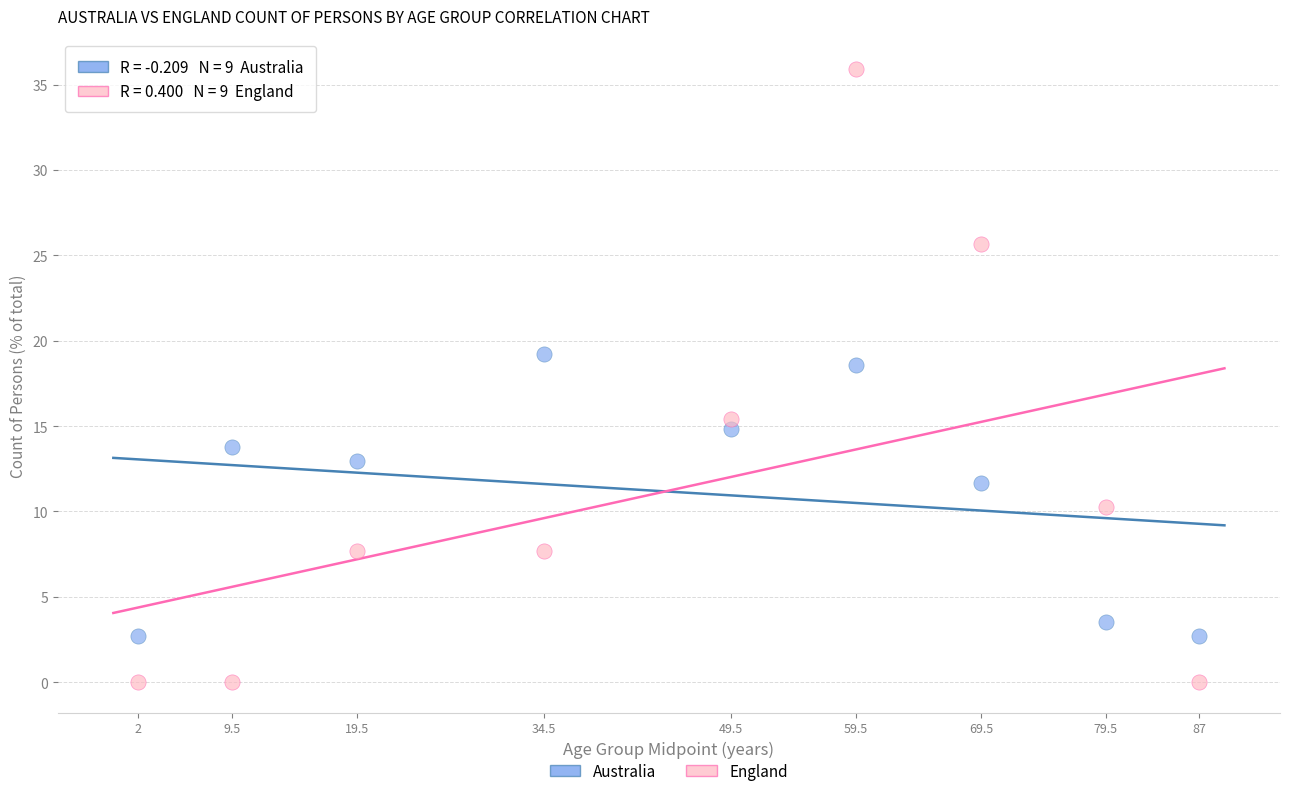

Which series contains the lowest Y value?

England